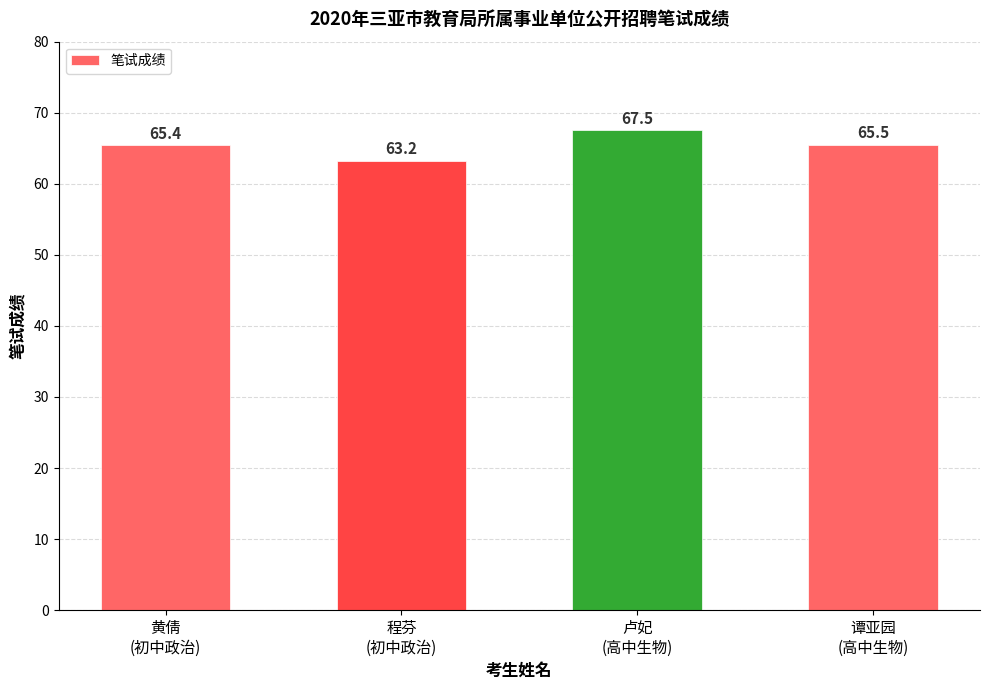

Reading left to right, what are all the values shown in this chart?

黄倩
(初中政治)=65.4	程芬
(初中政治)=63.2	卢妃
(高中生物)=67.5	谭亚园
(高中生物)=65.5